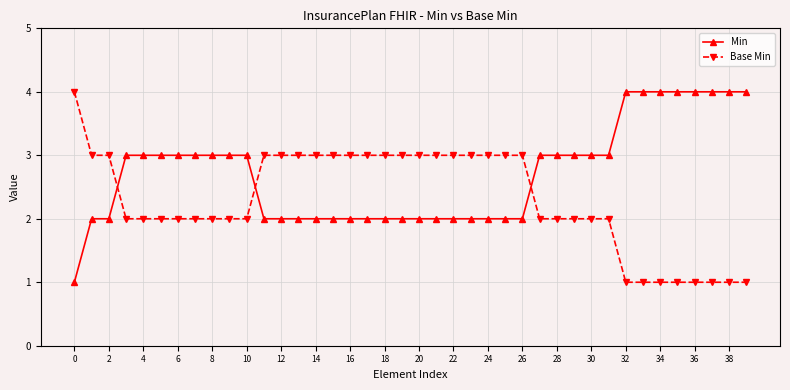

Reading left to right, extract all data points from this chart.

Min: 1	2	2	3	3	3	3	3	3	3	3	2	2	2	2	2	2	2	2	2	2	2	2	2	2	2	2	3	3	3	3	3	4	4	4	4	4	4	4	4
Base Min: 4	3	3	2	2	2	2	2	2	2	2	3	3	3	3	3	3	3	3	3	3	3	3	3	3	3	3	2	2	2	2	2	1	1	1	1	1	1	1	1